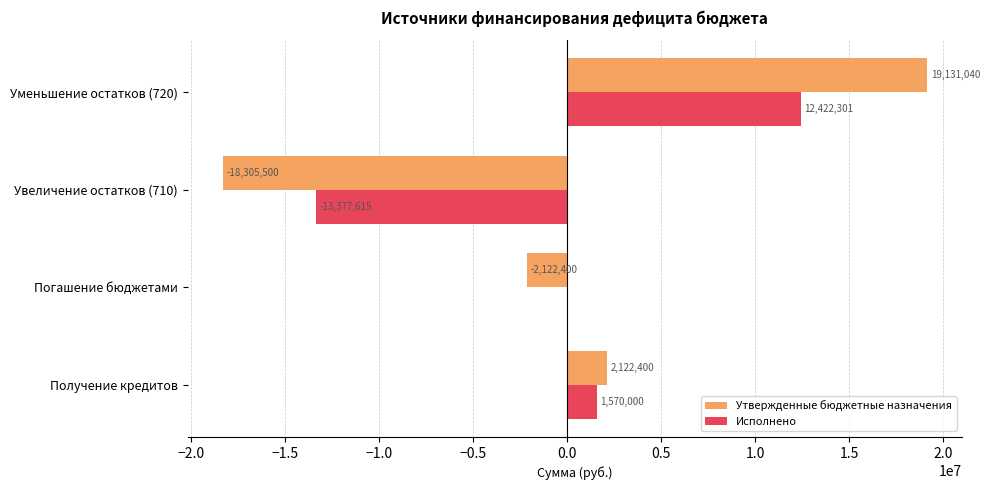

The value of Исполнено at Получение кредитов is 1570000.0. True or false?

True